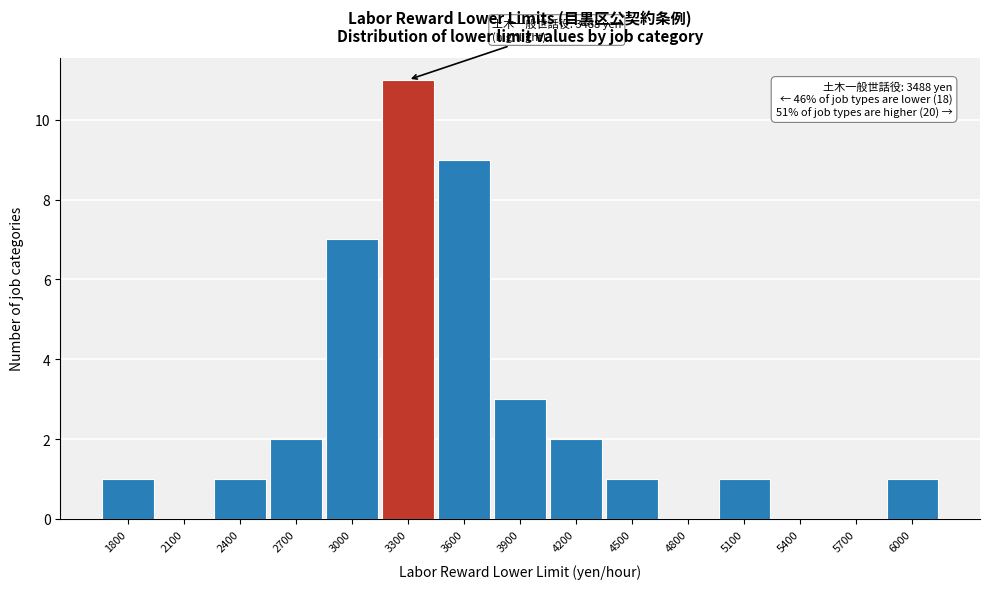

Reading right to left, list all the values displayed in this chart.

6000=1	5700=0	5400=0	5100=1	4800=0	4500=1	4200=2	3900=3	3600=9	3300=11	3000=7	2700=2	2400=1	2100=0	1800=1